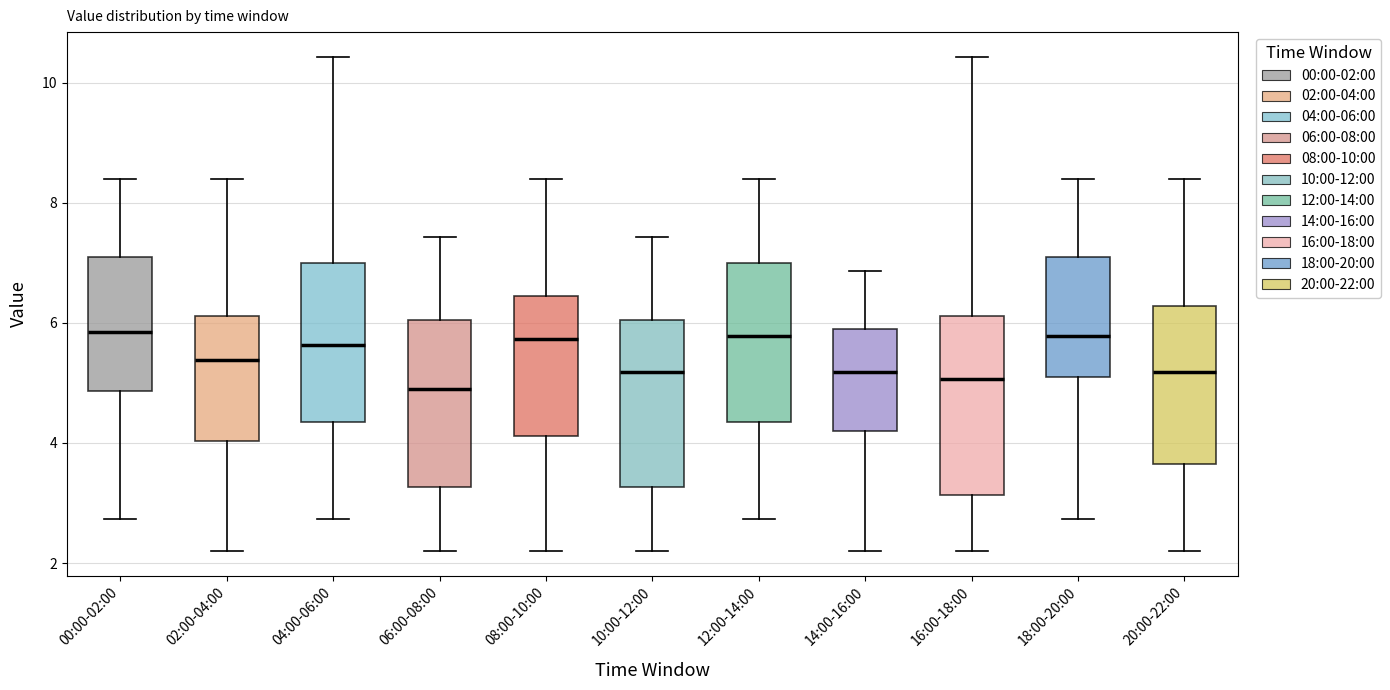

Reading left to right, transcribe this box plot: for each box, give where its median line is, the range the box spans, and where its two whiskers end, as read against the y-axis. The values are not printed on the chart, so give them approximately, as read against the axis.

00:00-02:00: median 5.8, box 4.8 to 7.2, whiskers 2.8 to 8.4
02:00-04:00: median 5.4, box 4.0 to 6.2, whiskers 2.2 to 8.4
04:00-06:00: median 5.6, box 4.4 to 7.0, whiskers 2.8 to 10.4
06:00-08:00: median 5.0, box 3.2 to 6.0, whiskers 2.2 to 7.4
08:00-10:00: median 5.8, box 4.2 to 6.4, whiskers 2.2 to 8.4
10:00-12:00: median 5.2, box 3.2 to 6.0, whiskers 2.2 to 7.4
12:00-14:00: median 5.8, box 4.4 to 7.0, whiskers 2.8 to 8.4
14:00-16:00: median 5.2, box 4.2 to 5.8, whiskers 2.2 to 6.8
16:00-18:00: median 5.0, box 3.2 to 6.2, whiskers 2.2 to 10.4
18:00-20:00: median 5.8, box 5.2 to 7.2, whiskers 2.8 to 8.4
20:00-22:00: median 5.2, box 3.6 to 6.2, whiskers 2.2 to 8.4